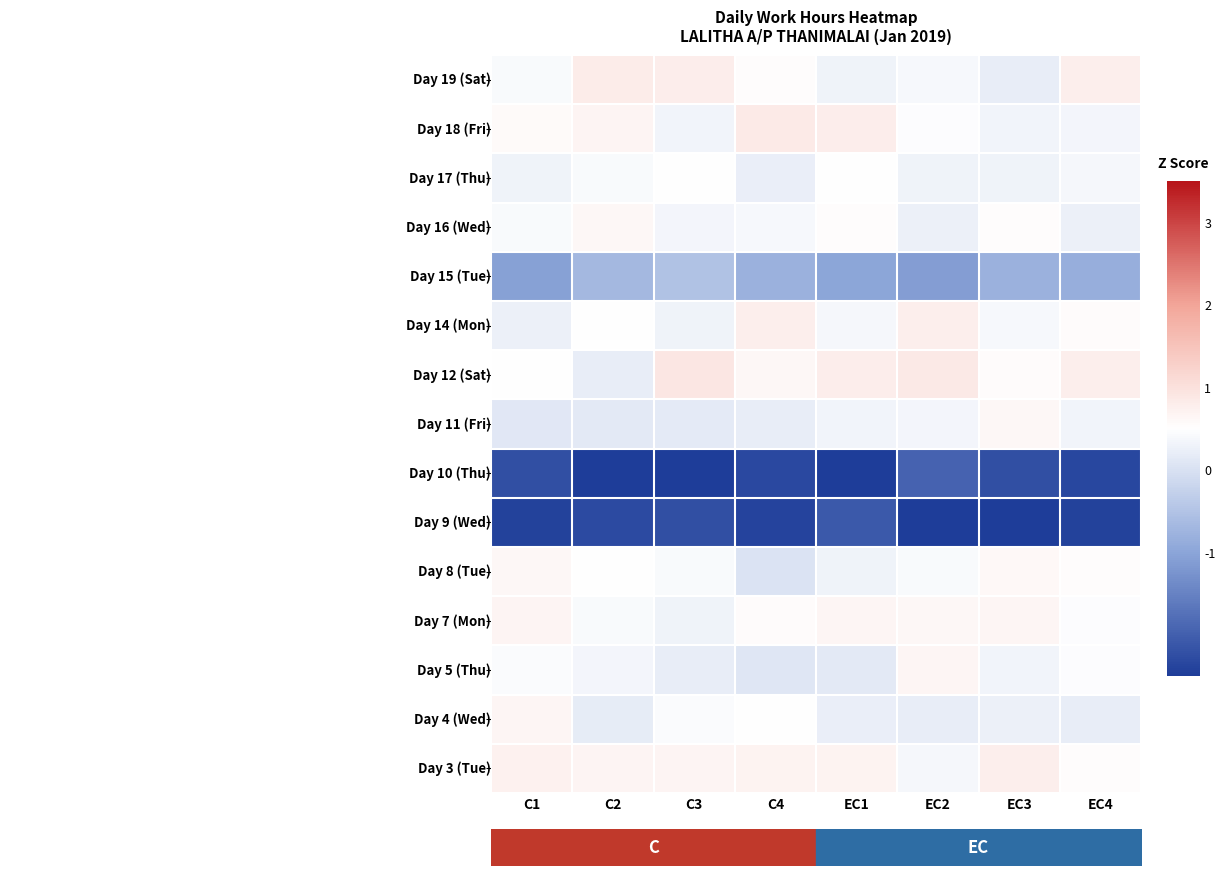

At how many categories does at least one series exceed 0?

8